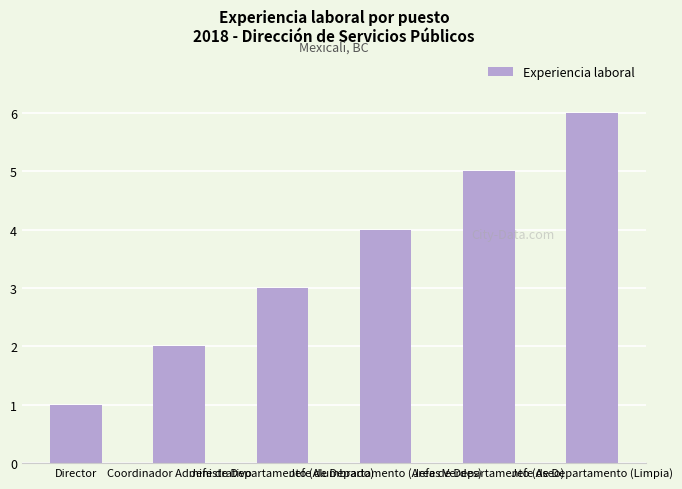

The chart shows a value of 1 at Jefe de Departamento (Areas Verdes). True or false?

False